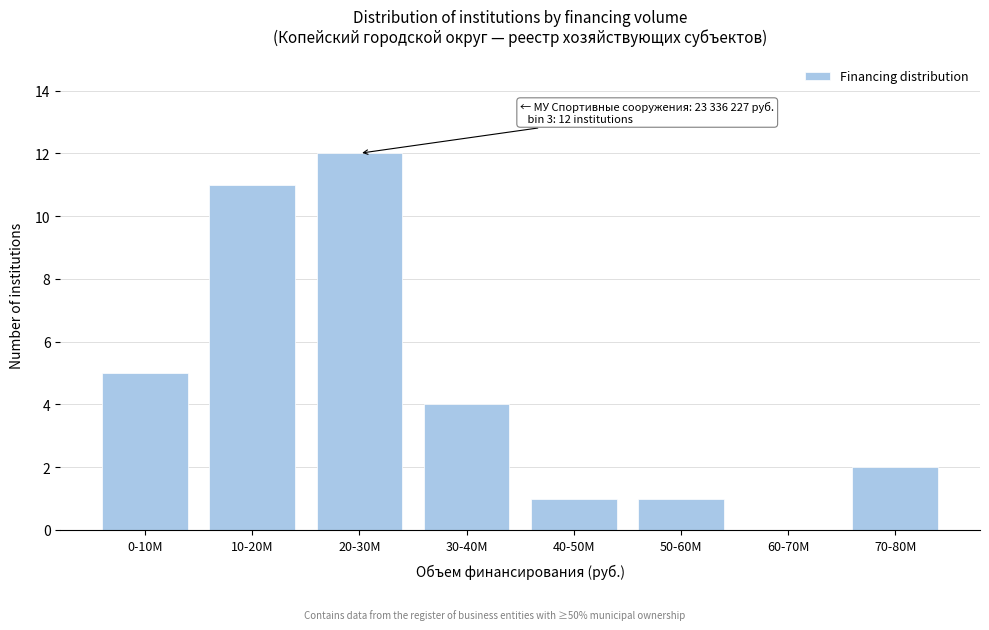

Reading left to right, what are all the values shown in this chart?

0-10M=5	10-20M=11	20-30M=12	30-40M=4	40-50M=1	50-60M=1	60-70M=0	70-80M=2